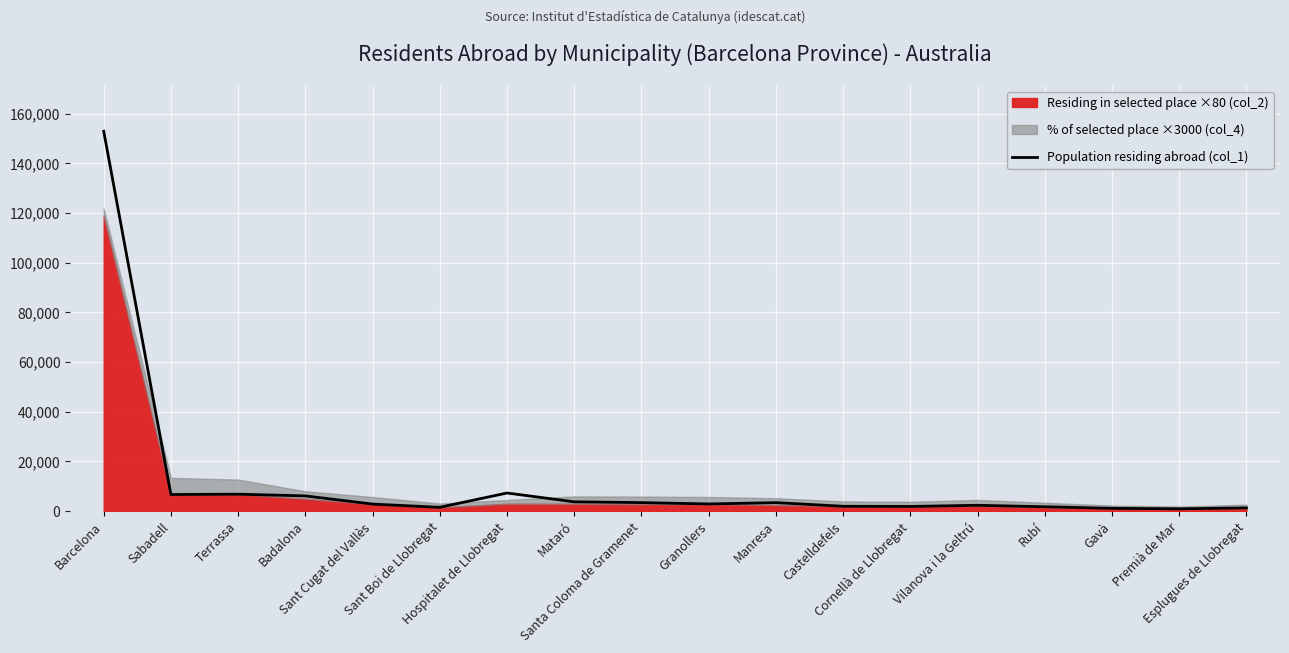

The chart shows a value of 930 at Premià de Mar. True or false?

True